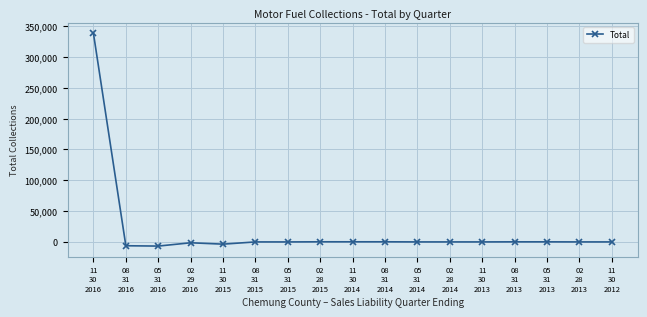

The value at 11
30
2016 is 338326.2. True or false?

True